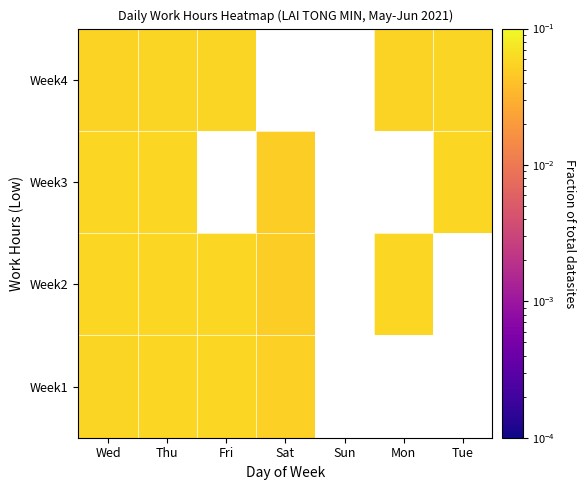

The Week1 series shows 0.1 at Wed. True or false?

False